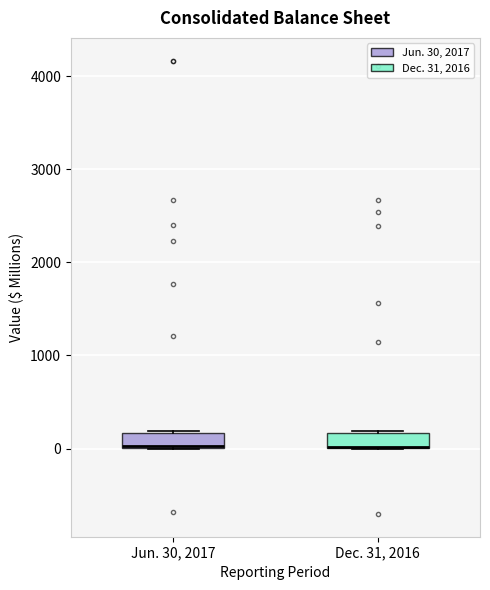

Where is the lower edge of the box for Jun. 30, 2017 on the y-axis? The values are not printed on the chart, so give them approximately, as read against the axis.

0